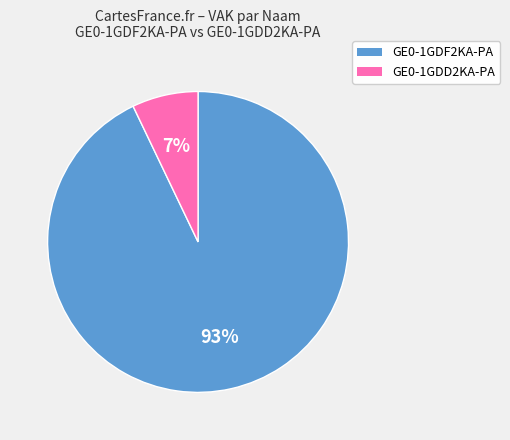

Rank the categories by value from lowest to highest.

GE0-1GDD2KA-PA, GE0-1GDF2KA-PA